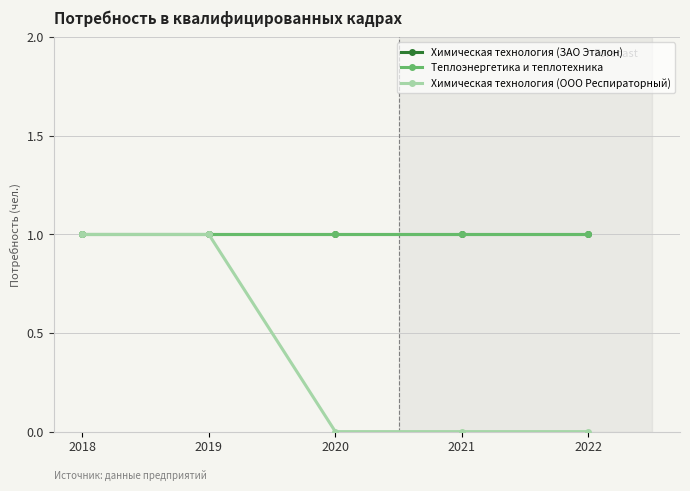

Rank the categories by Химическая технология (ЗАО Эталон) value from lowest to highest.

2018, 2019, 2020, 2021, 2022